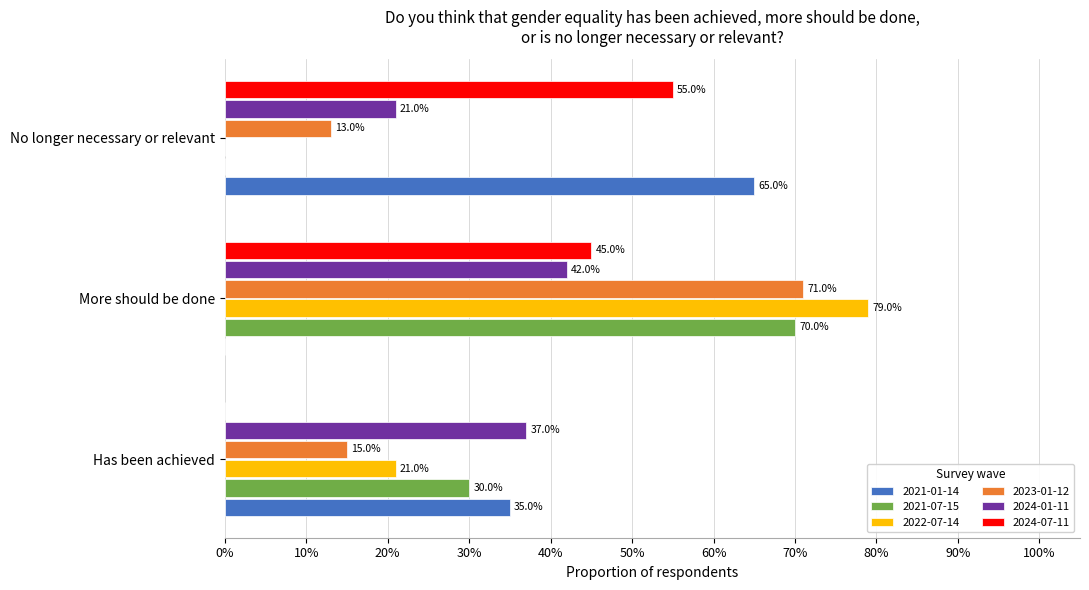

What are all the series names shown in the legend?

2021-01-14, 2021-07-15, 2022-07-14, 2023-01-12, 2024-01-11, 2024-07-11